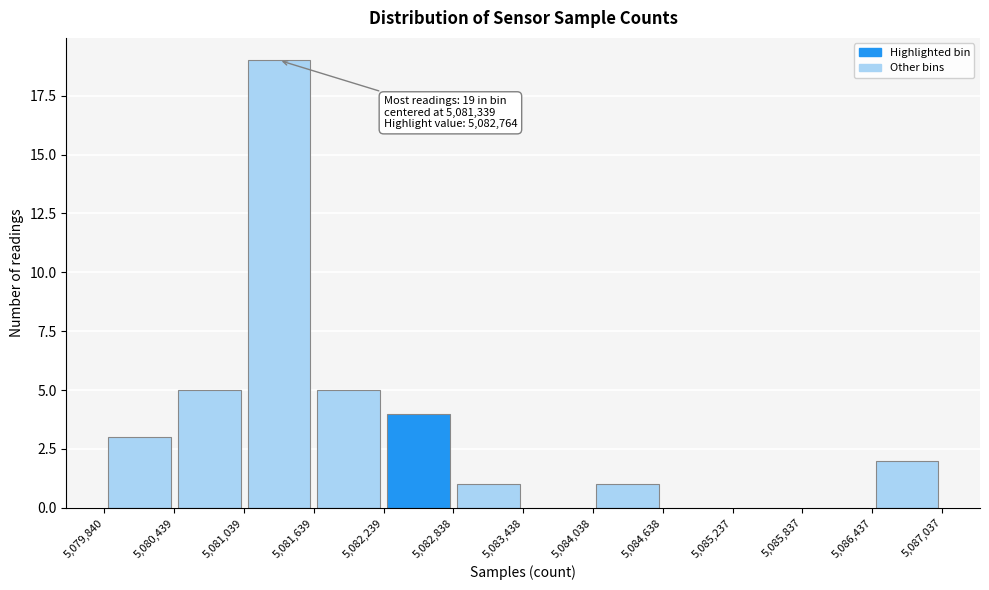

Over which range of the x-axis is the bar tallest?

5,081,039 to 5,081,639